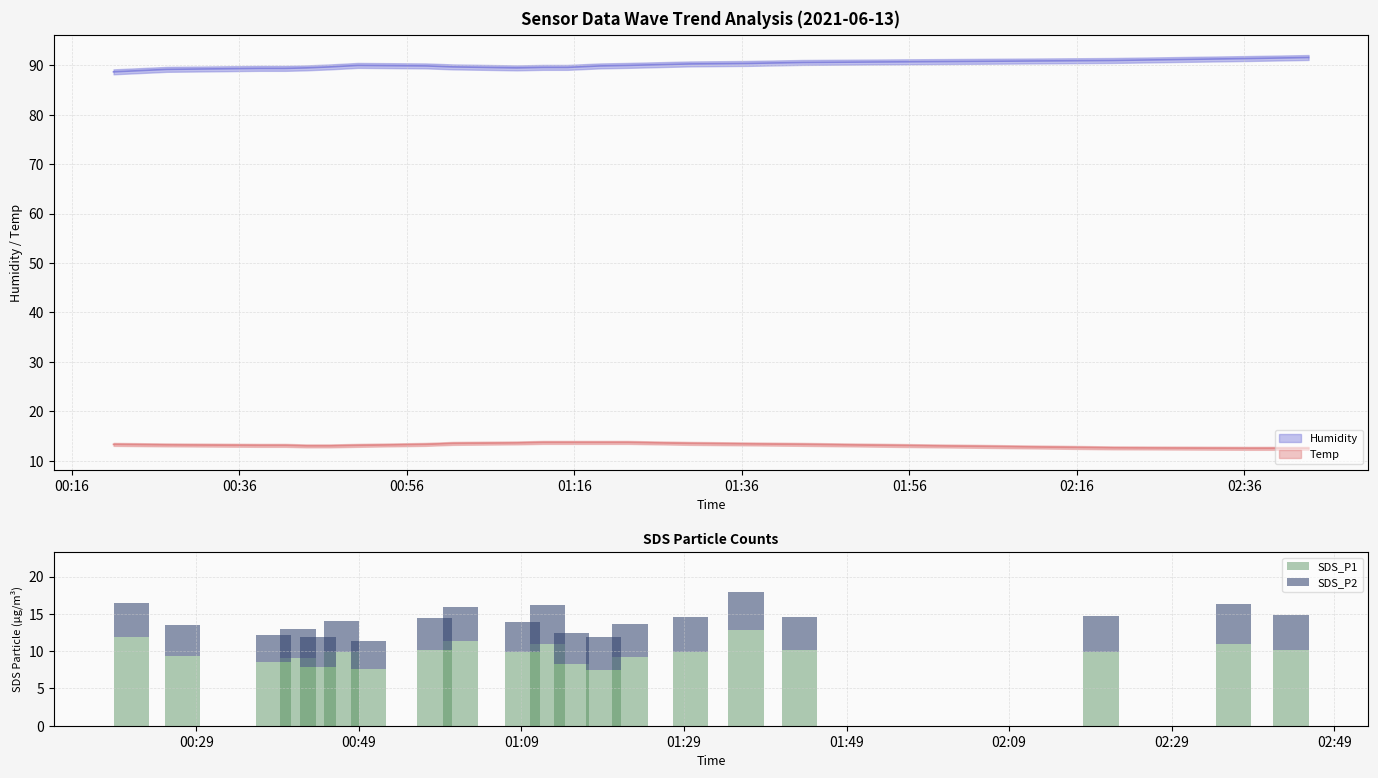

What is the minimum value for SDS_P2?

3.7